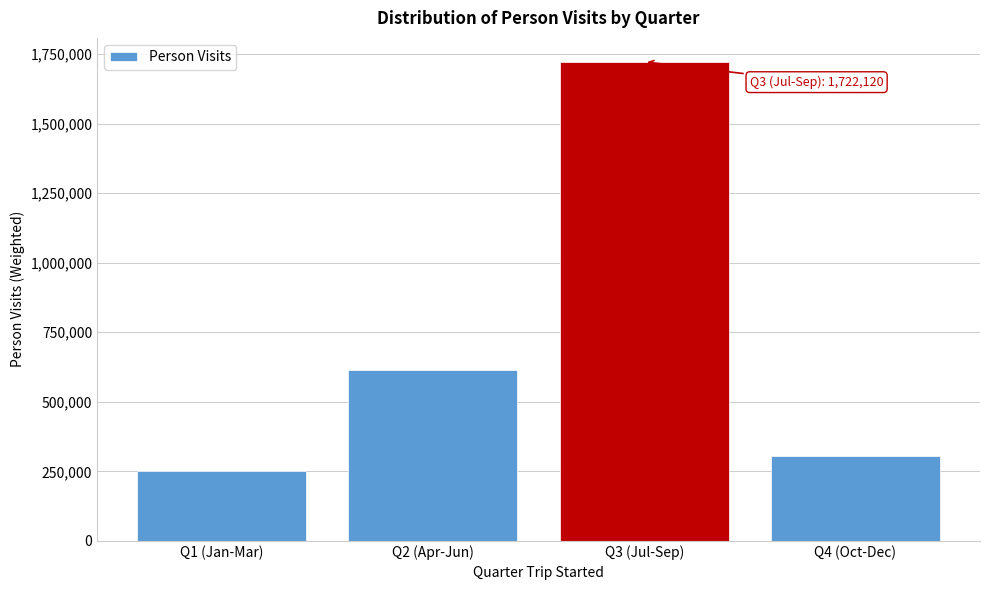

Reading left to right, list all the values displayed in this chart.

Q1 (Jan-Mar)=251653.6	Q2 (Apr-Jun)=615483.3	Q3 (Jul-Sep)=1722119.8	Q4 (Oct-Dec)=303675.9